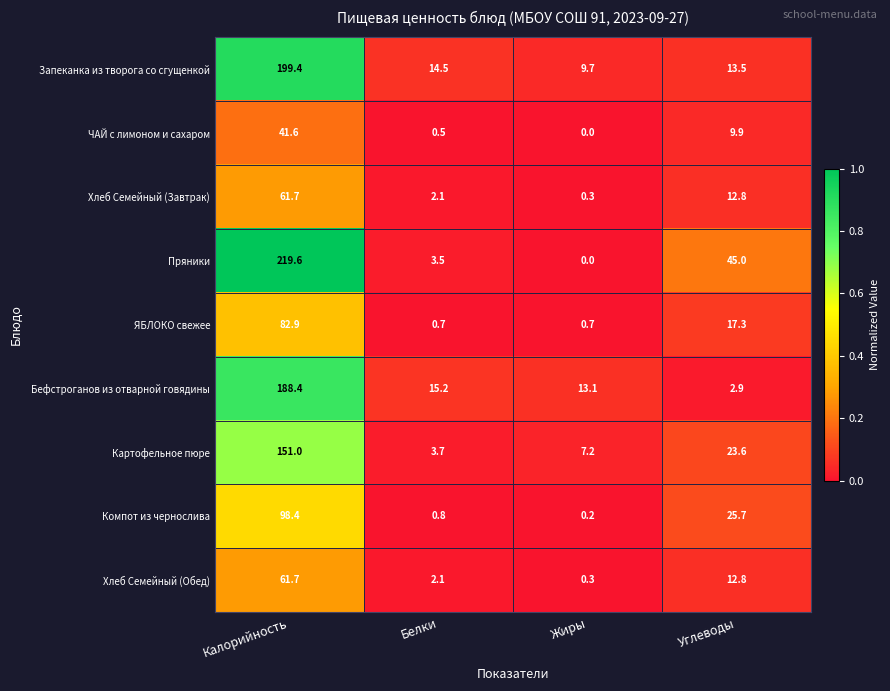

List the labels in order of Хлеб Семейный (Завтрак) value, smallest first.

Жиры, Белки, Углеводы, Калорийность